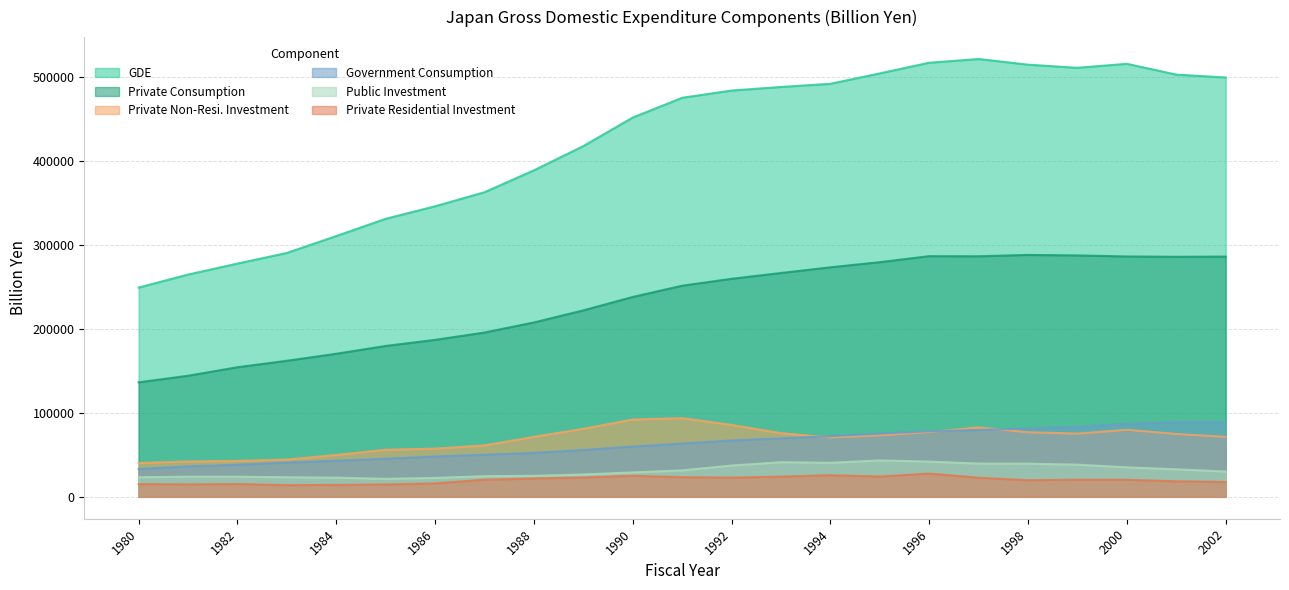

List the series in order of their peak value, highest first.

GDE, Private Consumption, Private Non-Resi. Investment, Government Consumption, Public Investment, Private Residential Investment